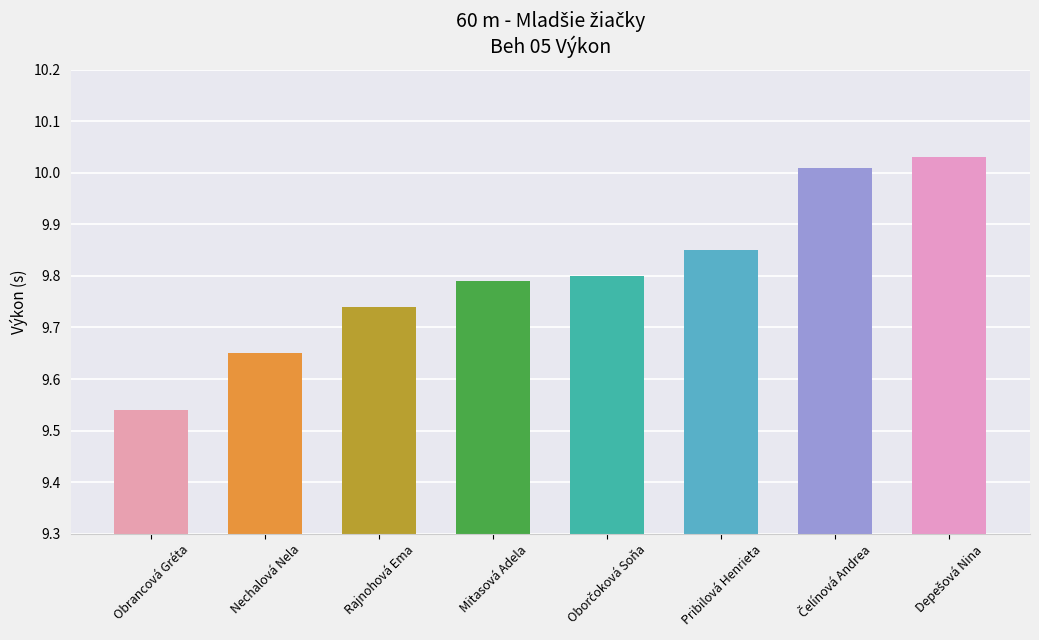

Where is the data nearest to the value 9?

Obrancová Gréta